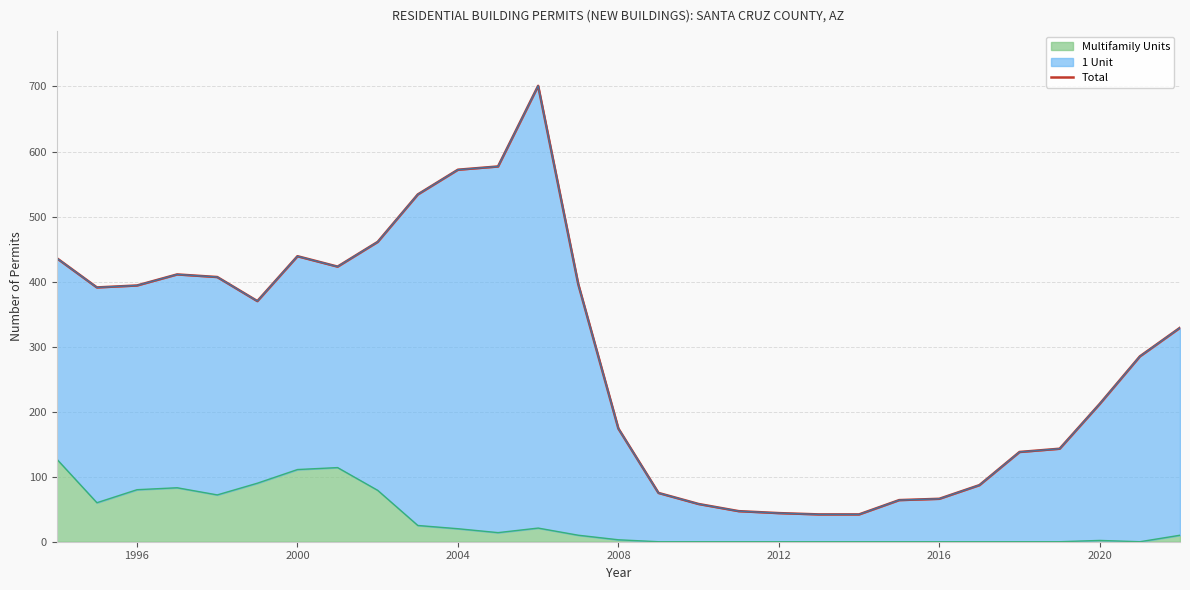

What is the maximum value for Multifamily Units?

127